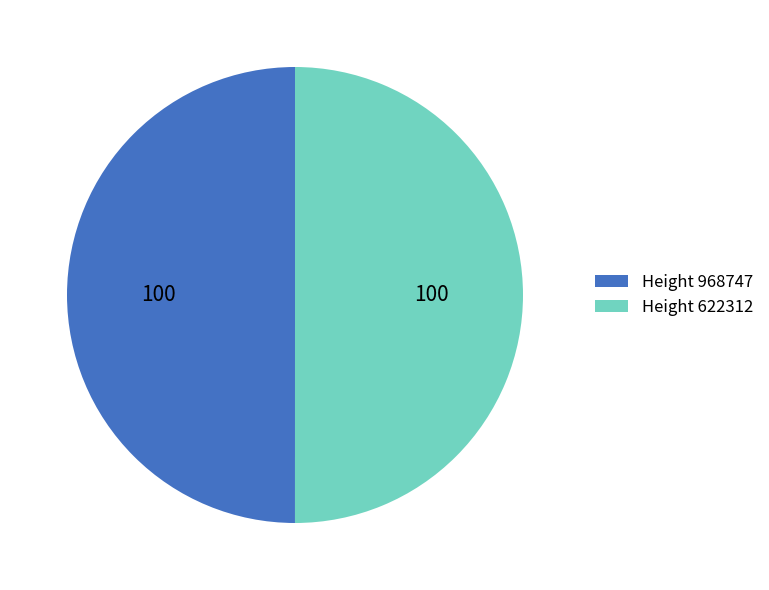

Approximately how many times larger is the value at Height 968747 compared to Height 622312?

1.0